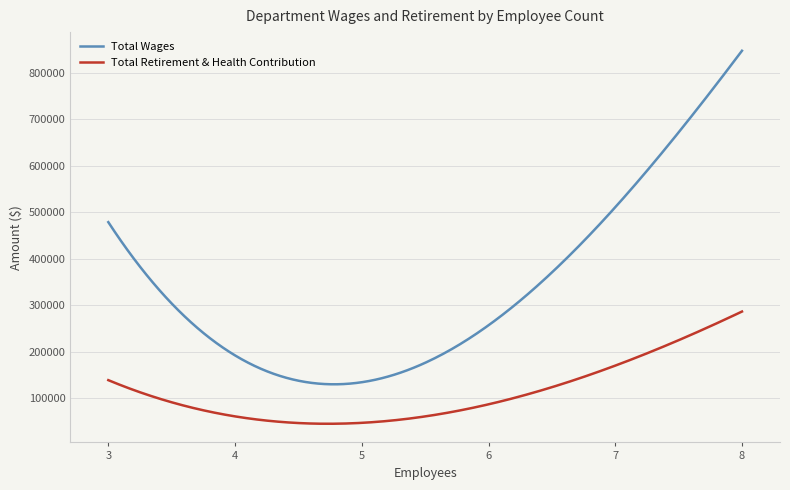

List the series in order of their peak value, highest first.

Total Wages, Total Retirement & Health Contribution